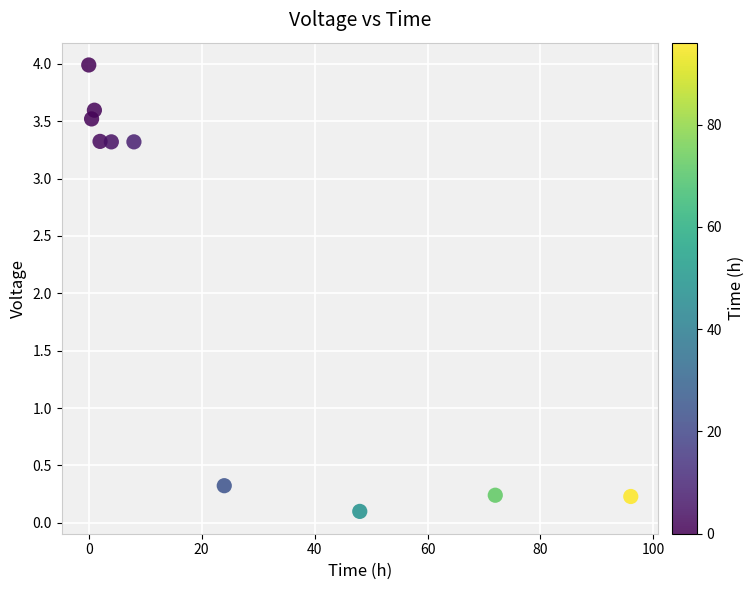

What is the average X value?

25.6